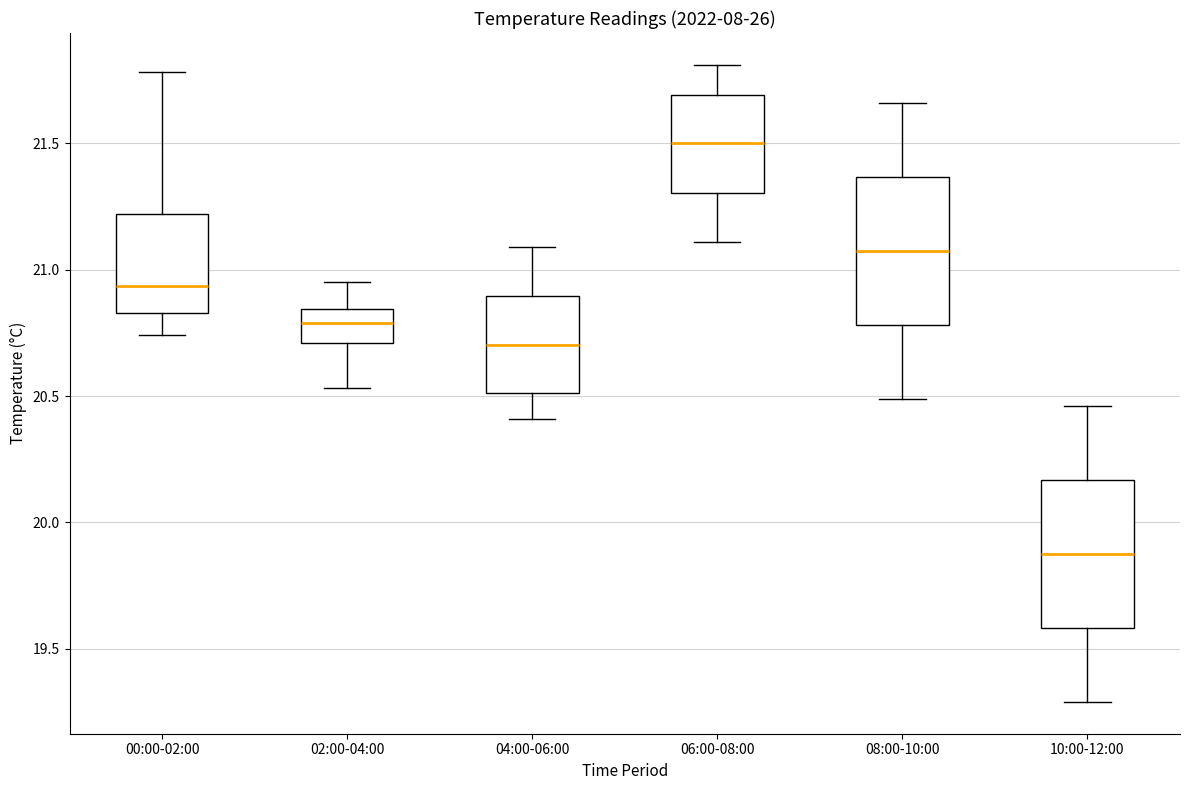

Where does the upper whisker of the box for 02:00-04:00 end on the y-axis? The values are not printed on the chart, so give them approximately, as read against the axis.

20.95